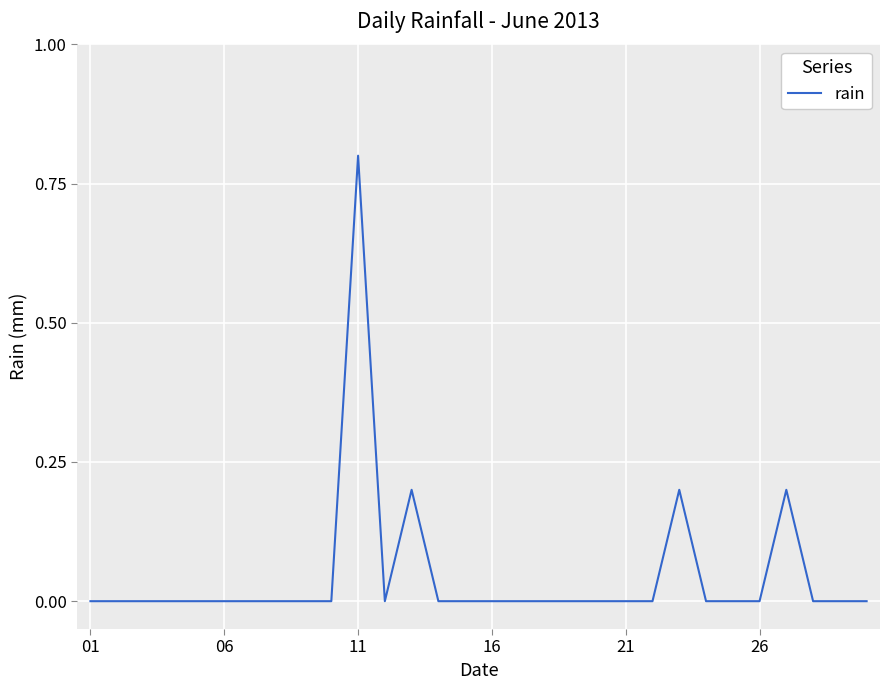

What is the difference between the maximum and minimum values?

0.8